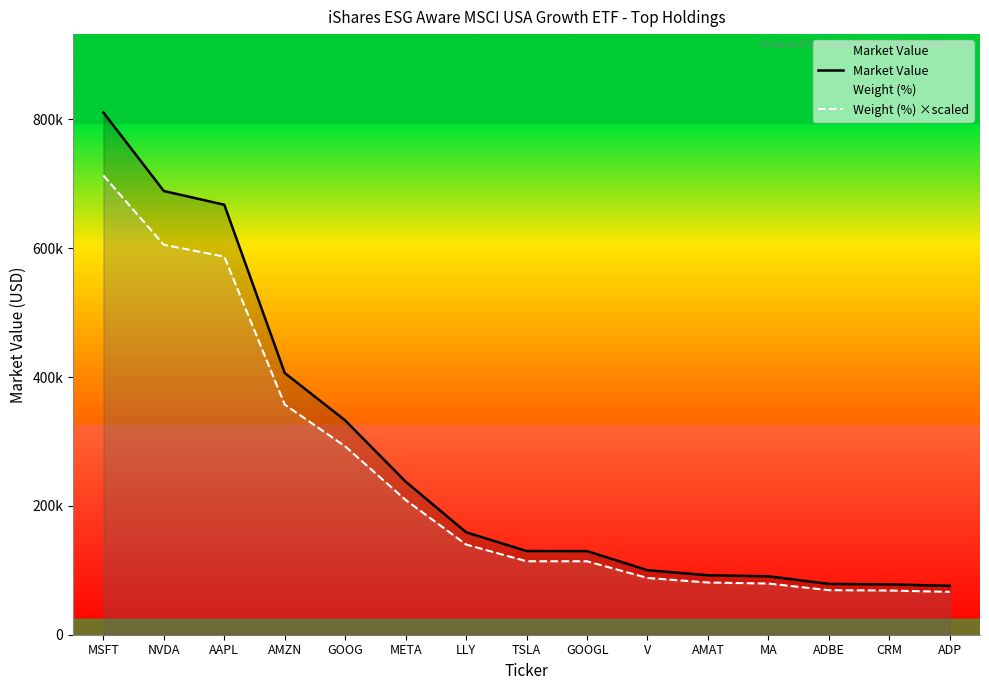

What is the difference between the Weight (%) ×scaled values at AMAT and AAPL?

505971.4